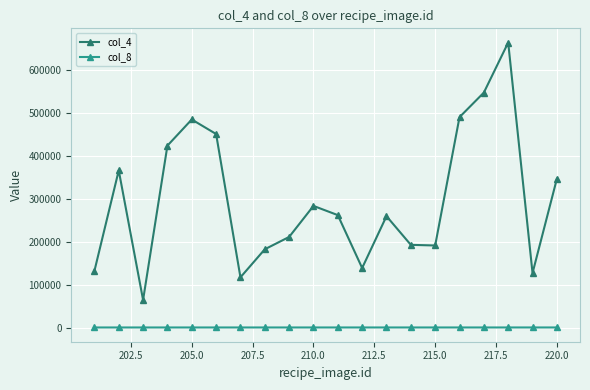

True or false: col_4 has more than 0 interior local peaks.

True